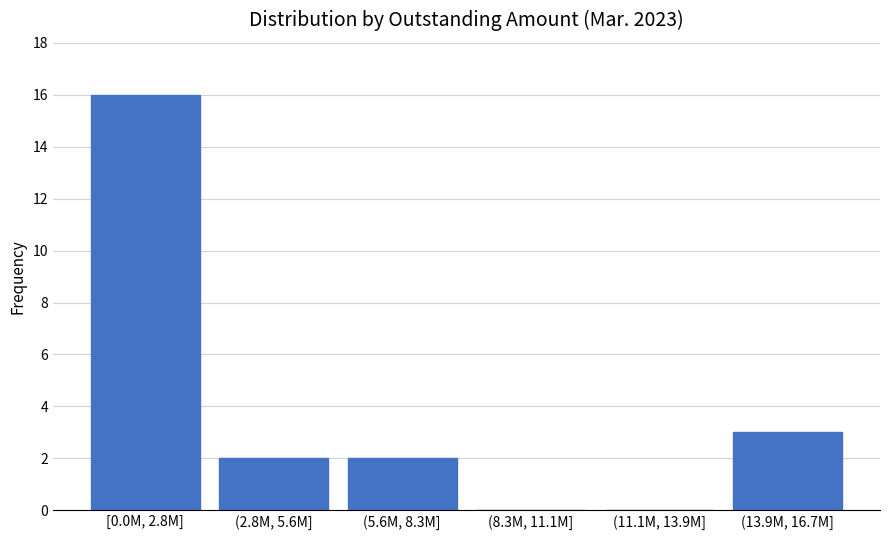

Reading left to right, list all the values displayed in this chart.

[0.0M, 2.8M]=16	(2.8M, 5.6M]=2	(5.6M, 8.3M]=2	(8.3M, 11.1M]=0	(11.1M, 13.9M]=0	(13.9M, 16.7M]=3